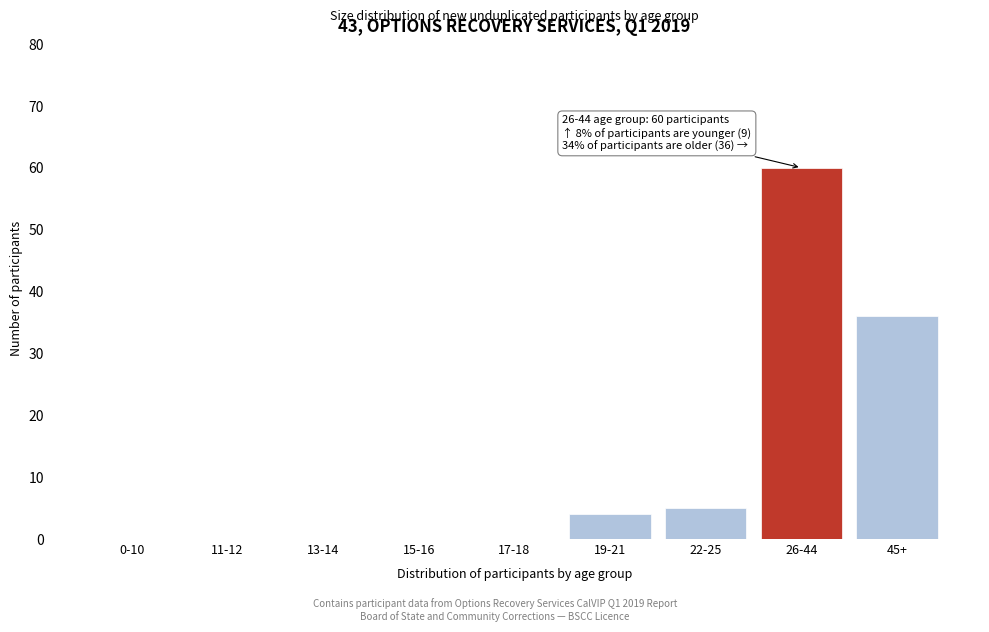

Reading left to right, what are all the values shown in this chart?

0-10=0	11-12=0	13-14=0	15-16=0	17-18=0	19-21=4	22-25=5	26-44=60	45+=36